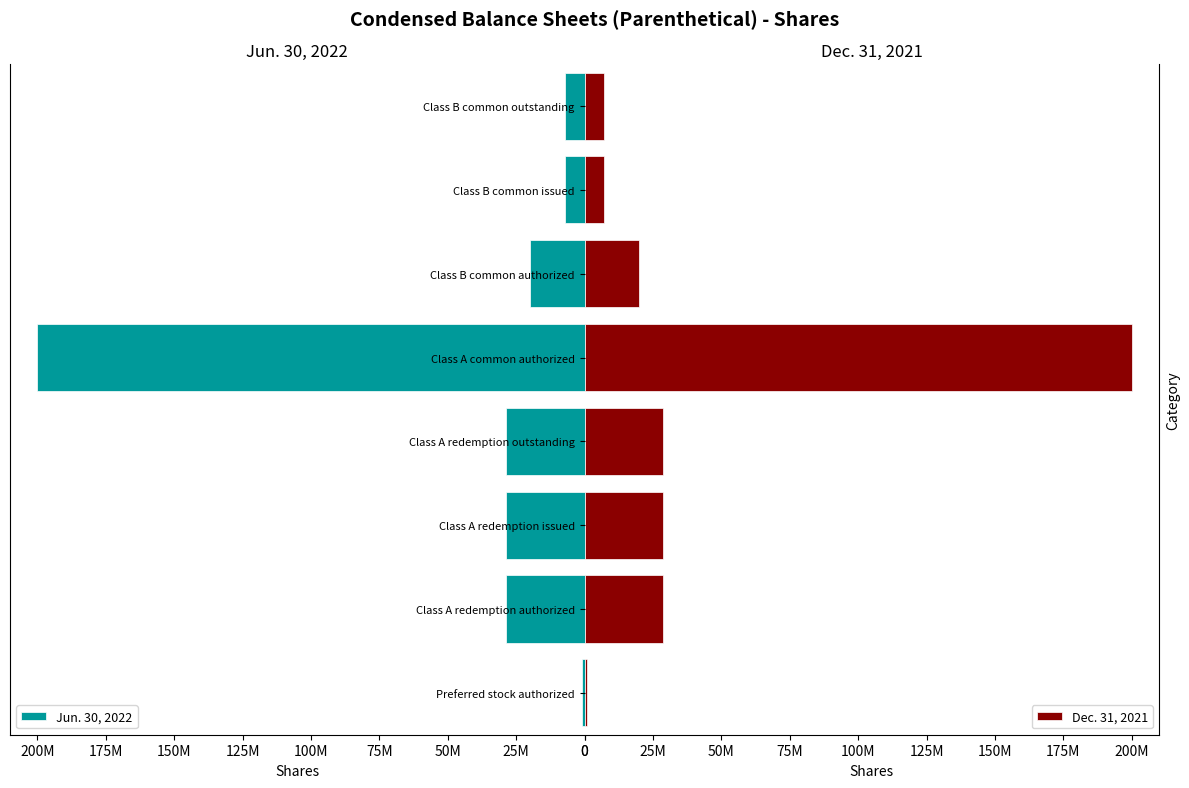

Reading right to left, transcribe all the data shown in this chart.

Jun. 30, 2022: 7187500	7187500	20000000	200000000	28750000	28750000	28750000	1000000
Dec. 31, 2021: 7187500	7187500	20000000	200000000	28750000	28750000	28750000	1000000